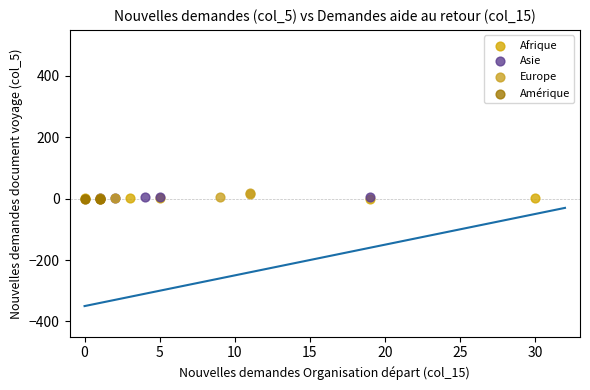

What are all the series names shown in the legend?

Afrique, Asie, Europe, Amérique